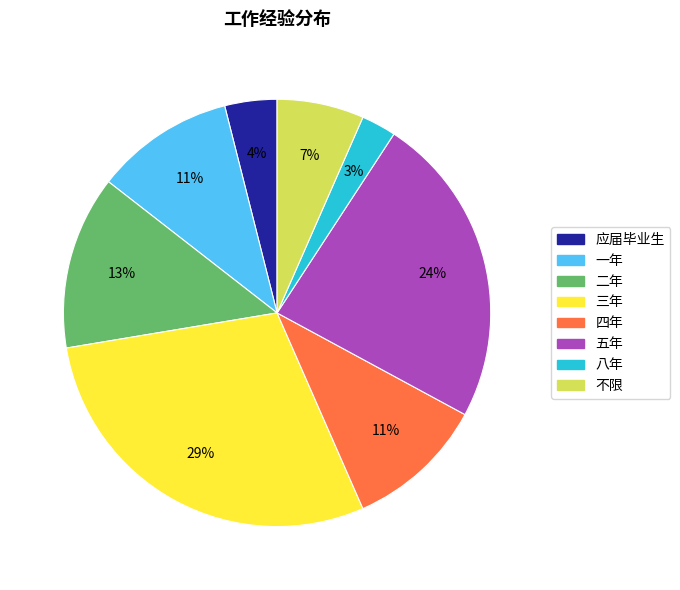

Approximately how many times larger is the value at 四年 compared to 二年?

0.8